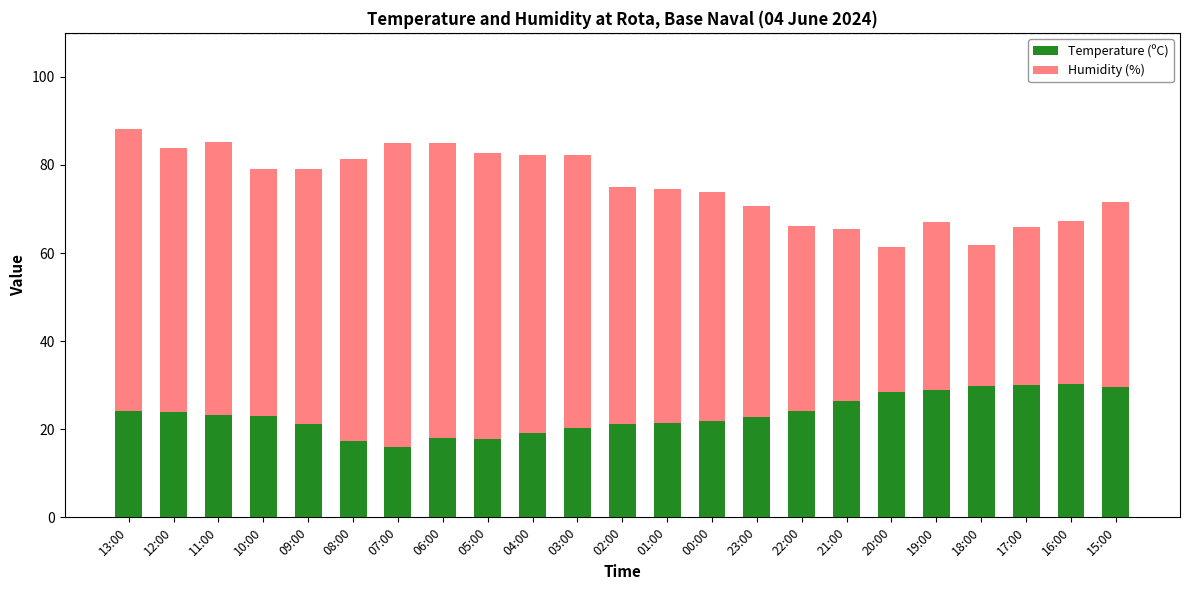

Read the Temperature (ºC) value at 07:00.

15.9